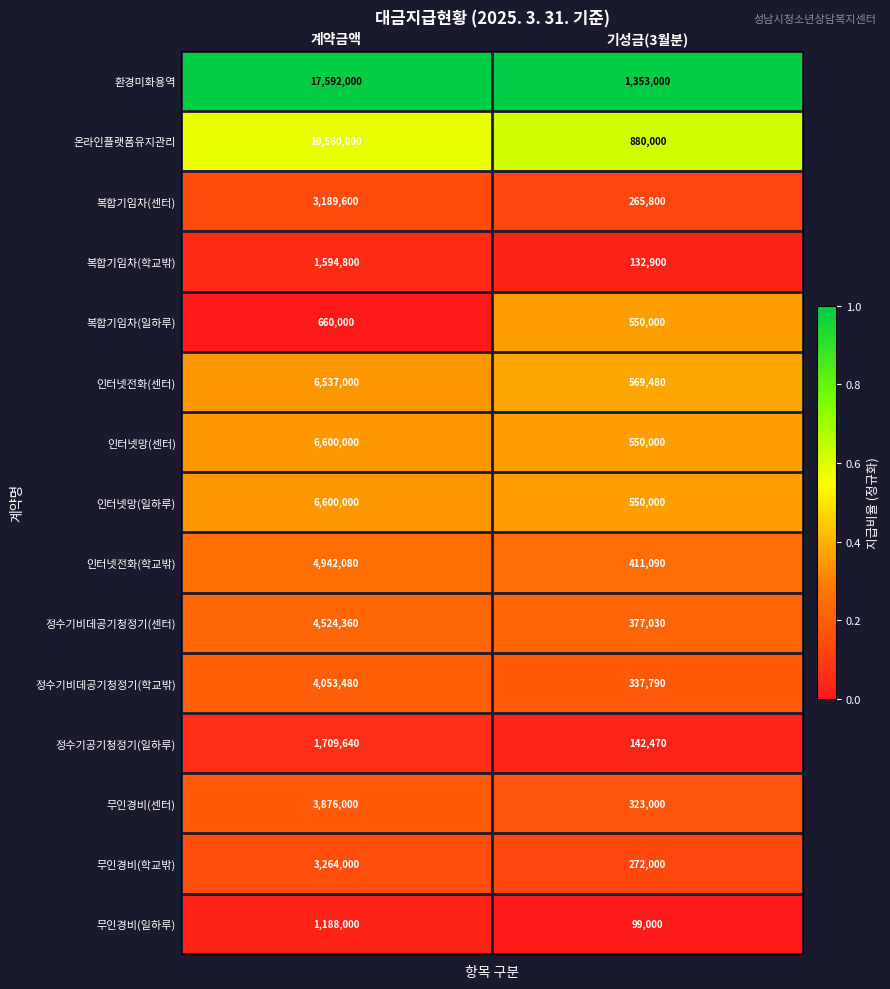

Which category has the highest value across all series?

계약금액